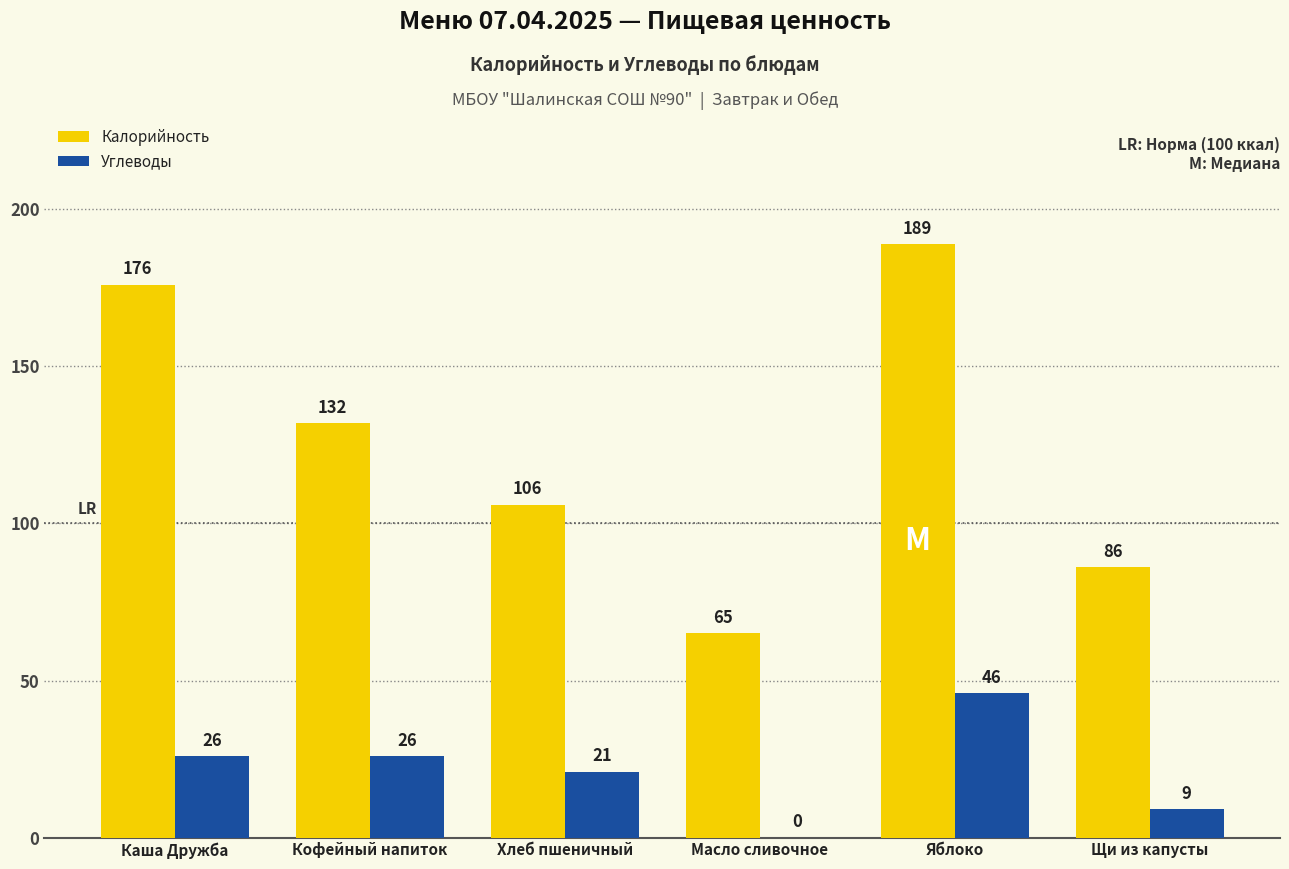

Which series has the largest total across all categories?

Калорийность